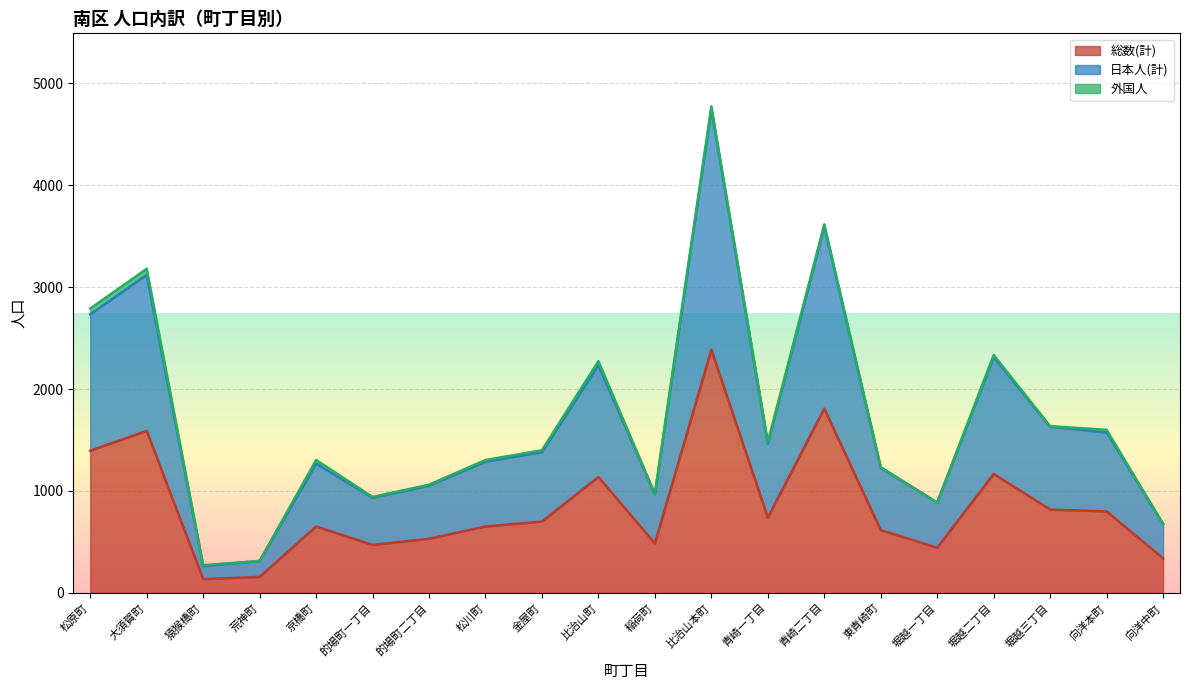

At which category is the sum across all series the highest?

比治山本町